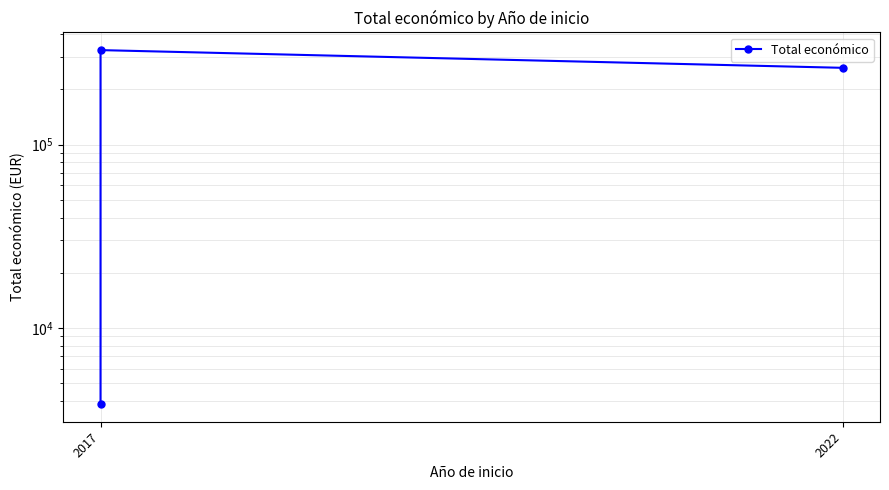

Between 2022 and 2017, which is larger?

2022